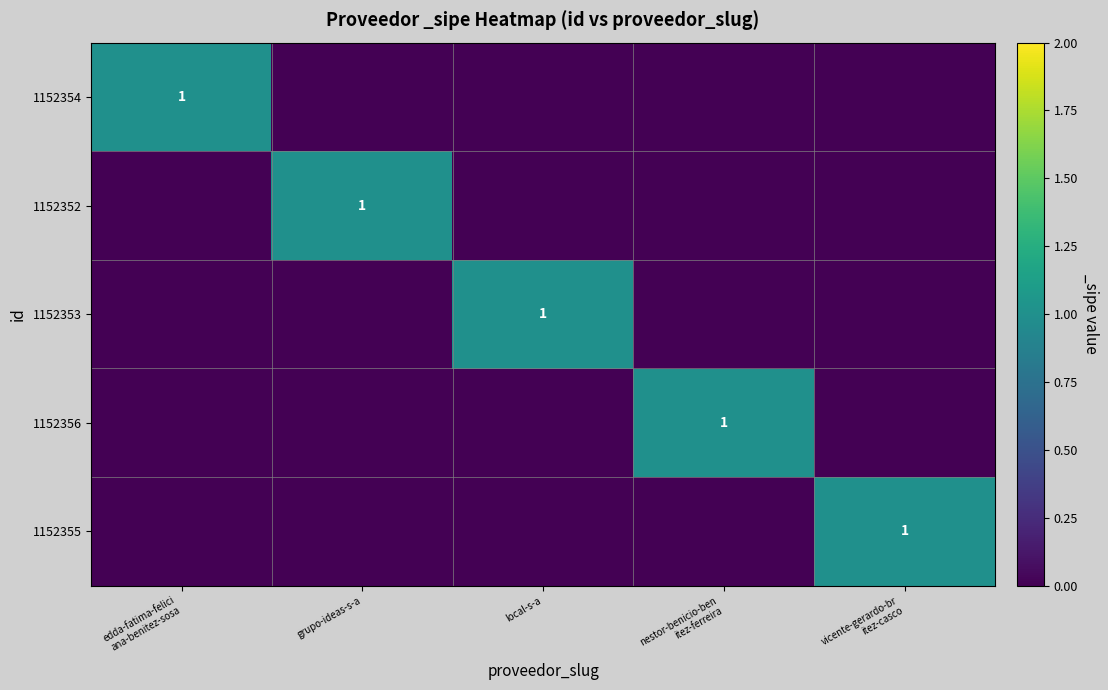

The value of 1152353 at local-s-a is 0. True or false?

False